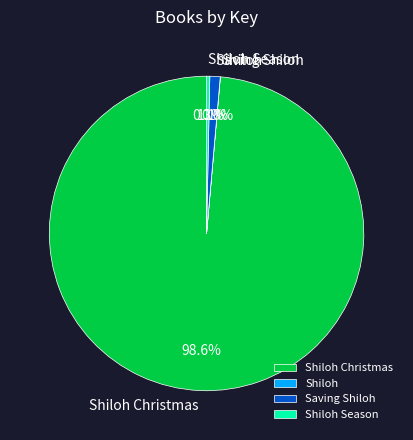

Does any single category account for the majority?

Yes